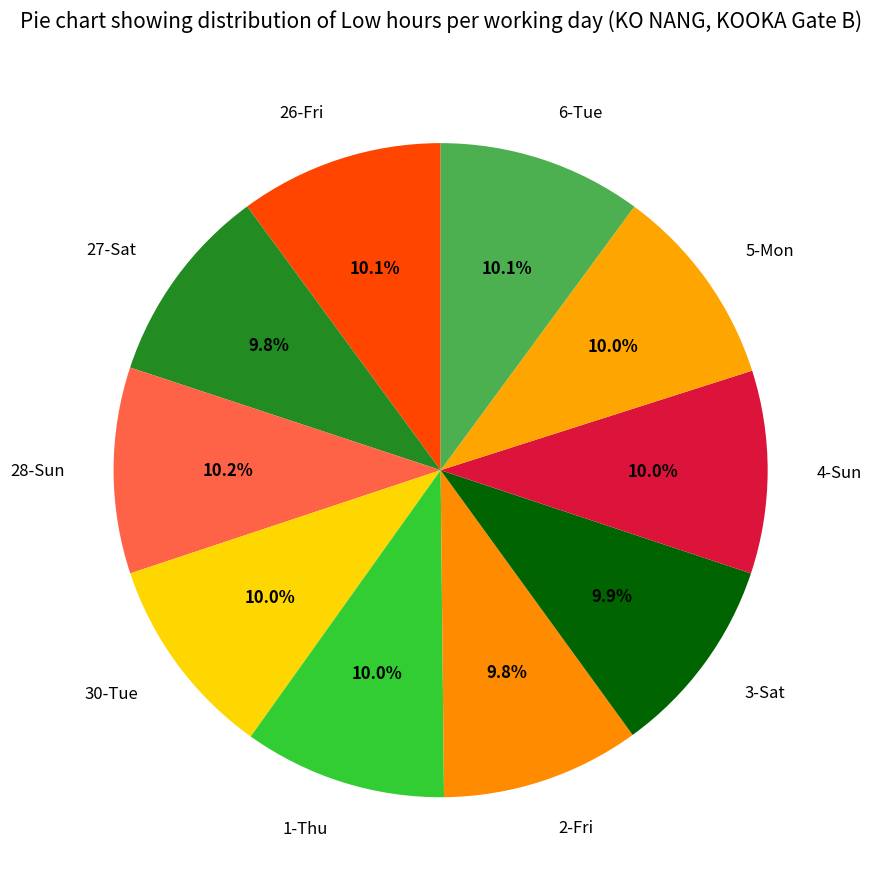

What percentage is the 1-Thu slice, to the nearest percent?

10%